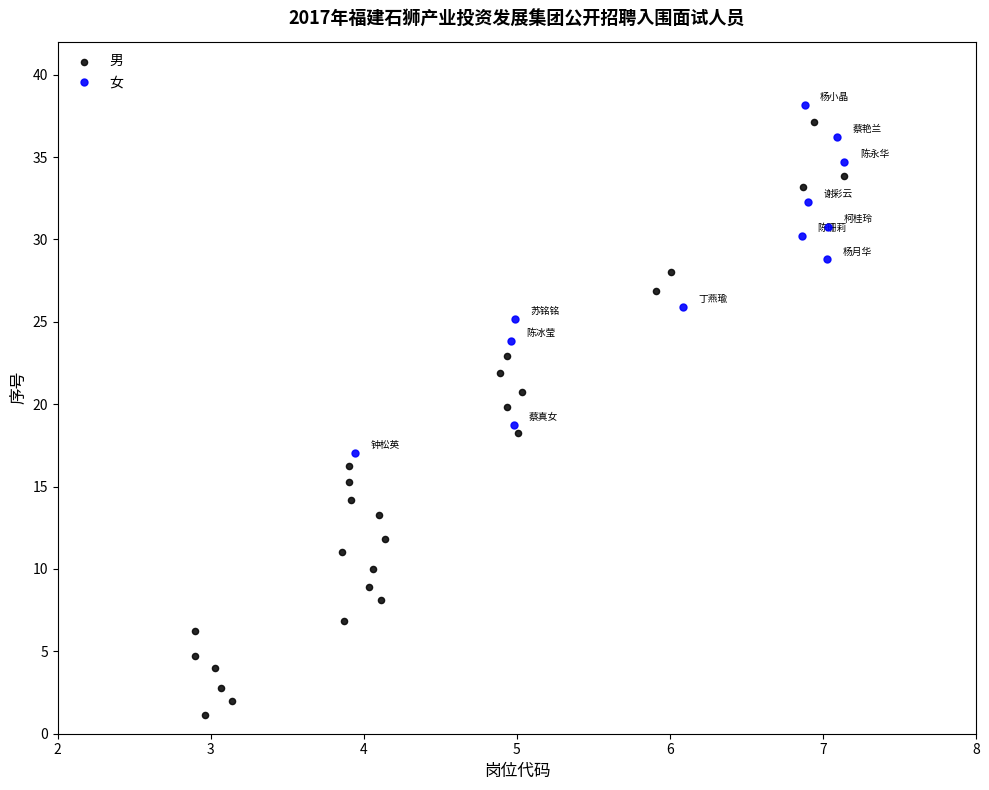

Which series has the widest spread of Y values?

男